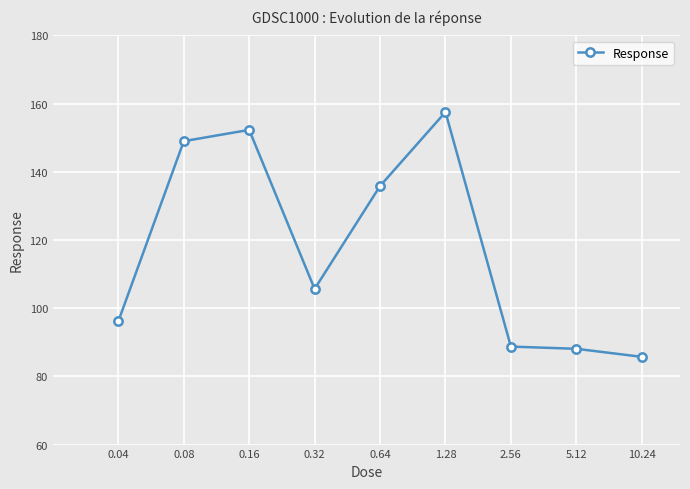

What is the maximum value shown in the chart?

157.5